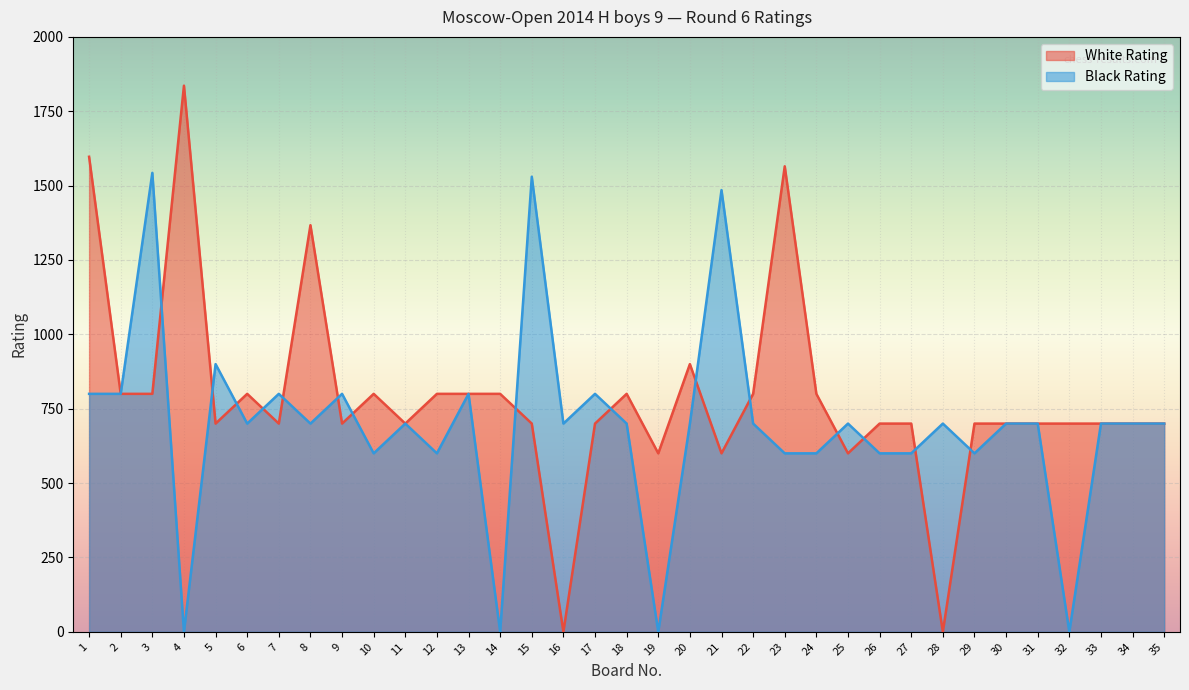

At which label does White Rating reach its minimum?

16